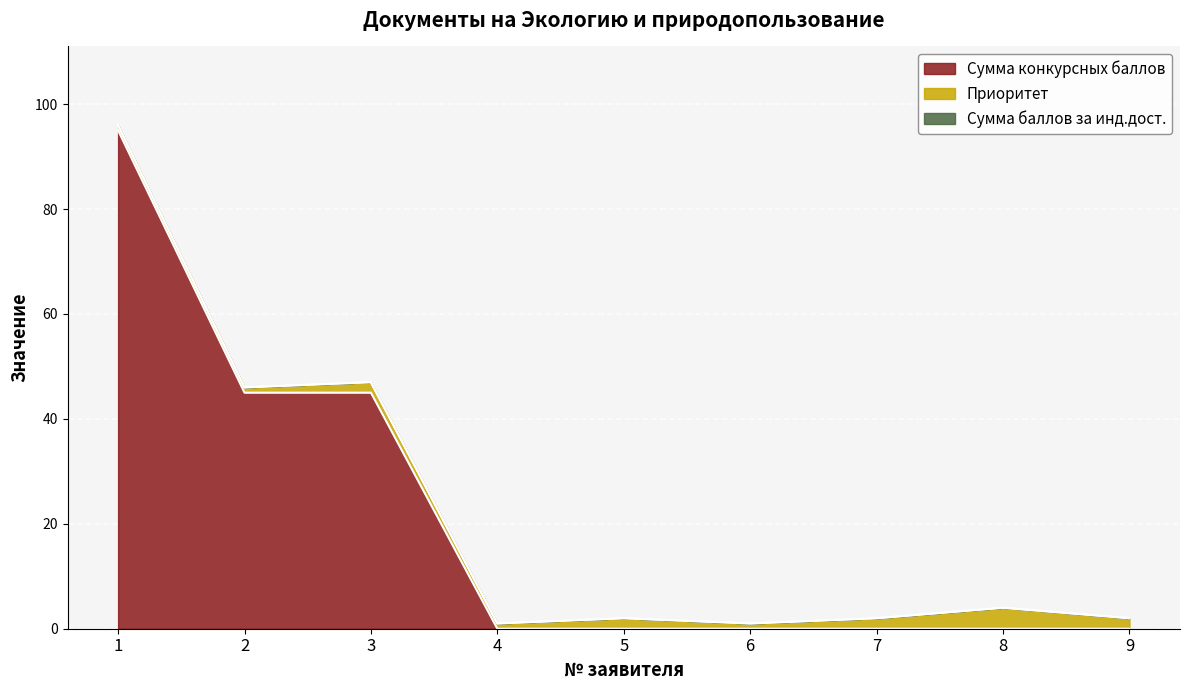

What is the spread (max minus min) of values at 3?

45